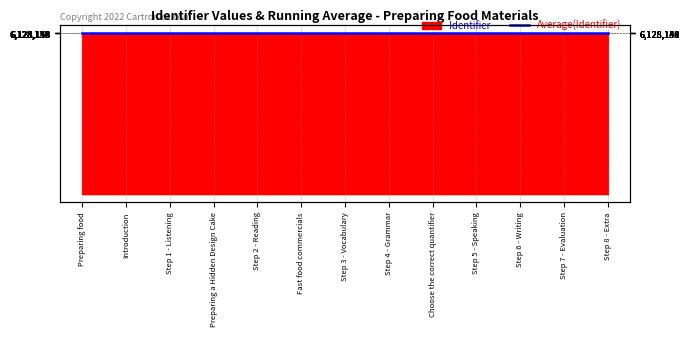

List the labels in order of value, smallest first.

Preparing food, Introduction, Step 1 - Listening, Preparing a Hidden Design Cake, Step 2 - Reading, Fast food commercials, Step 3 - Vocabulary, Step 4 - Grammar, Choose the correct quantifier, Step 5 - Speaking, Step 6 - Writing, Step 7 - Evaluation, Step 8 - Extra